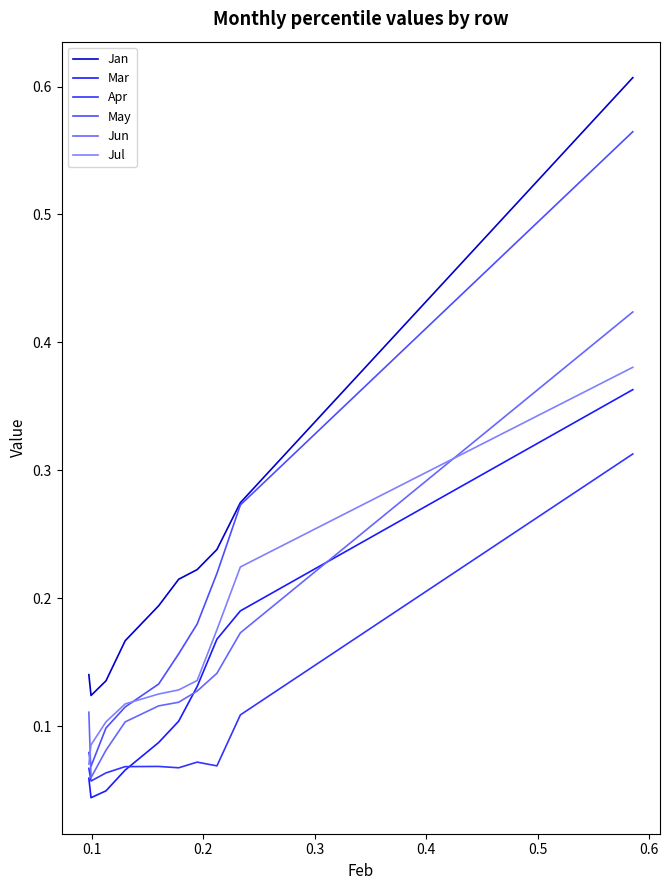

Does the chart display data point markers on the line(s)?

No